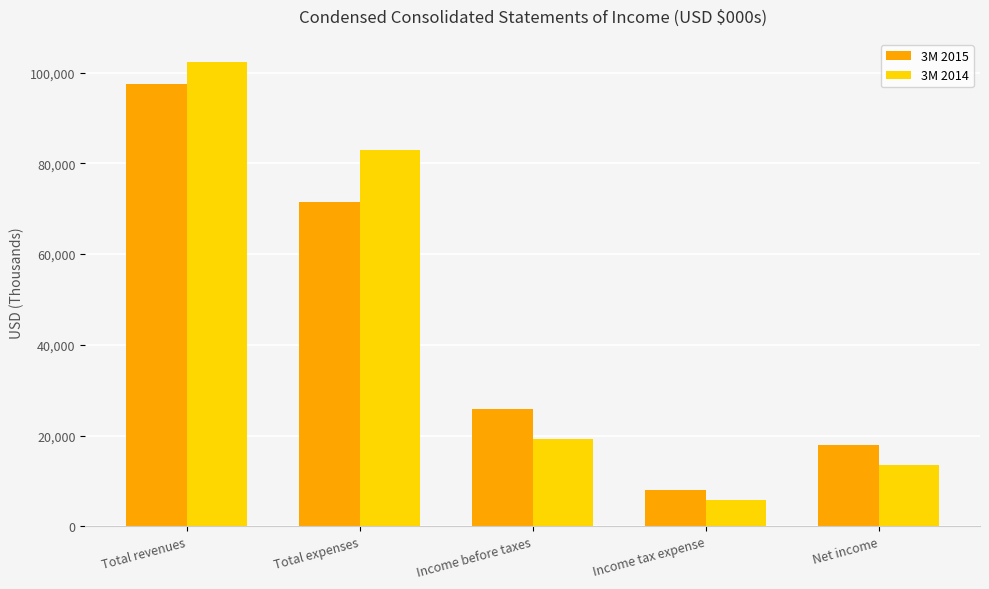

Reading right to left, what are all the values shown in this chart?

3M 2015: Net income=17940	Income tax expense=7950	Income before taxes=25890	Total expenses=71580	Total revenues=97470
3M 2014: Net income=13479	Income tax expense=5869	Income before taxes=19348	Total expenses=82988	Total revenues=102336